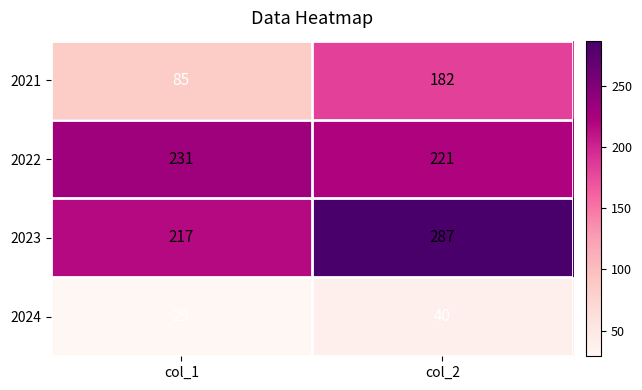

Reading right to left, what are all the values shown in this chart?

2021: 182	85
2022: 221	231
2023: 287	217
2024: 40	29